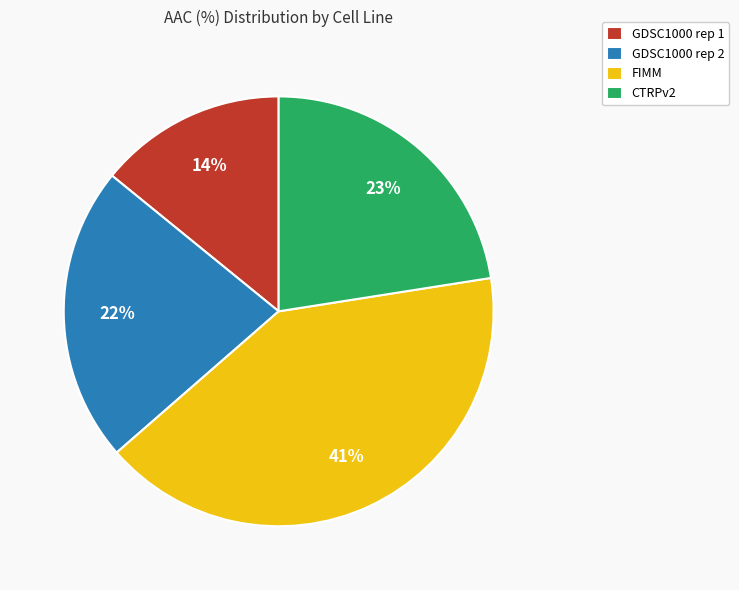

What is the smallest slice in the pie chart?

GDSC1000 rep 1